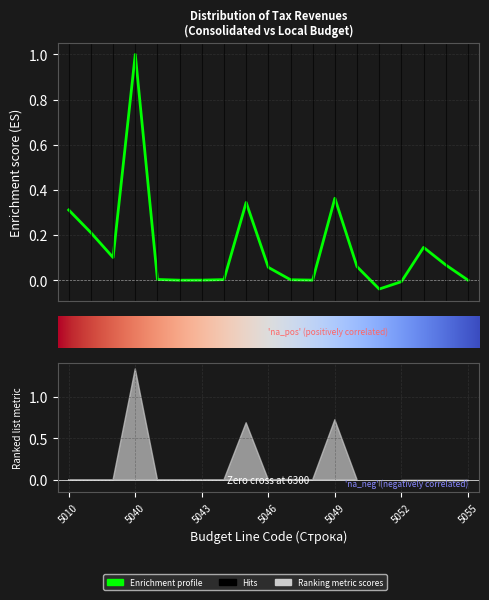

Where does the data first go above 0?

5010